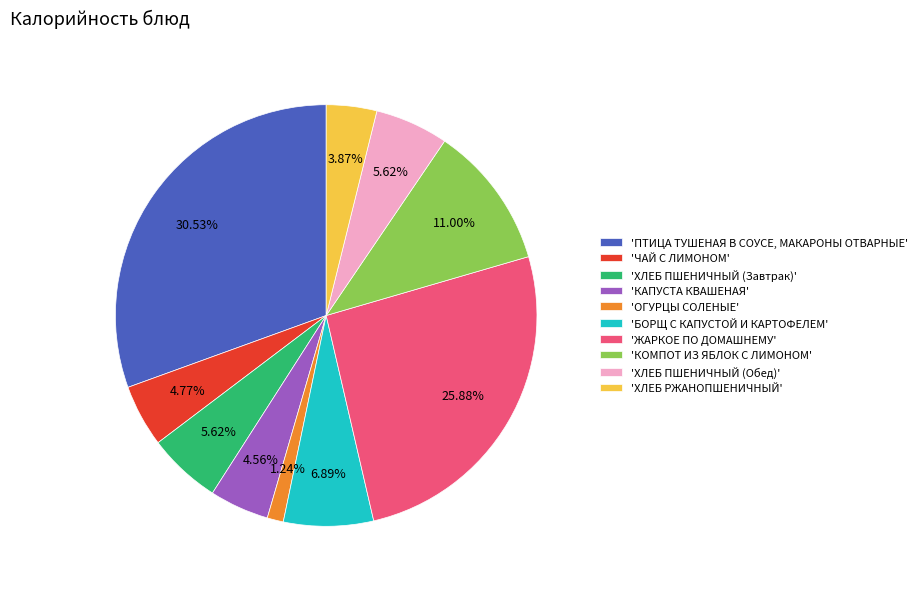

Which slice is the smallest?

'ОГУРЦЫ СОЛЕНЫЕ'